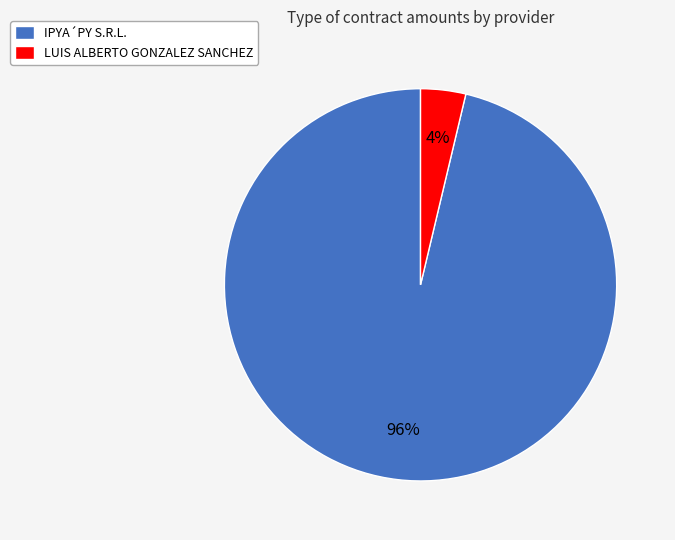

To the nearest percent, what is the average slice percentage?

50%